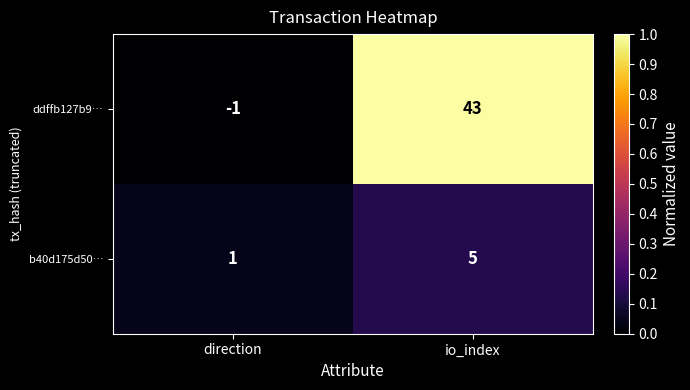

Which category has the highest value across all series?

io_index